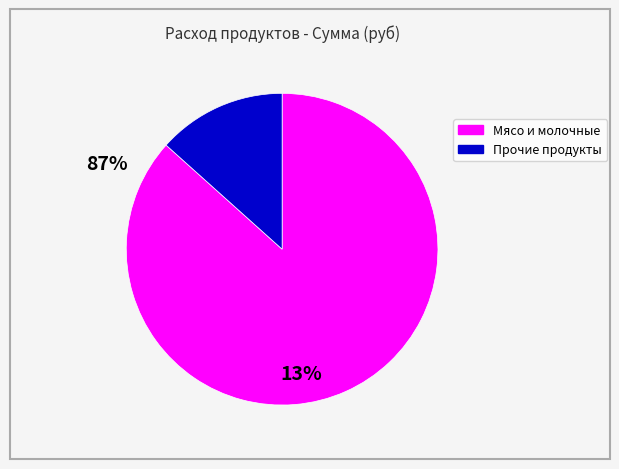

Is there a majority slice in this chart?

Yes